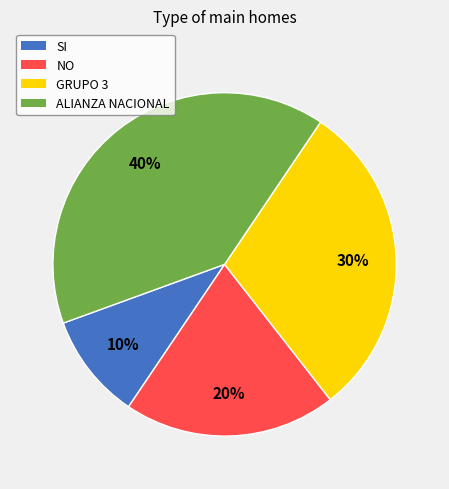

Rank the categories by value from lowest to highest.

SI, NO, GRUPO 3, ALIANZA NACIONAL